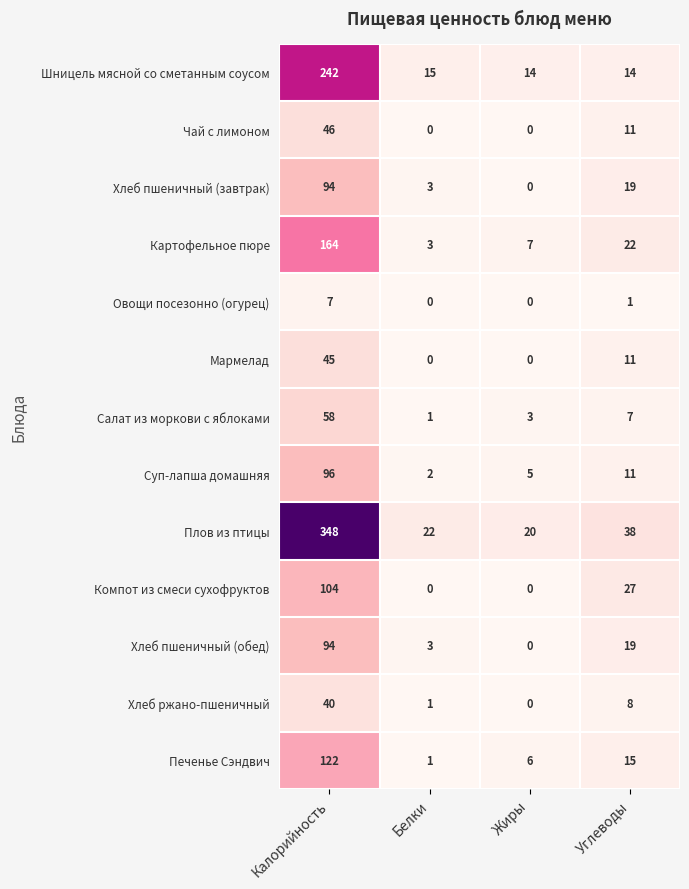

At which label does Хлеб пшеничный (завтрак) reach its minimum?

Жиры